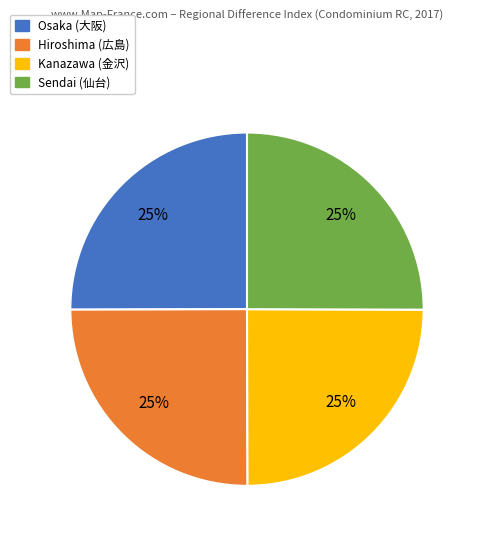

What is the ratio of the value at Osaka to the value at Kanazawa?

1.0